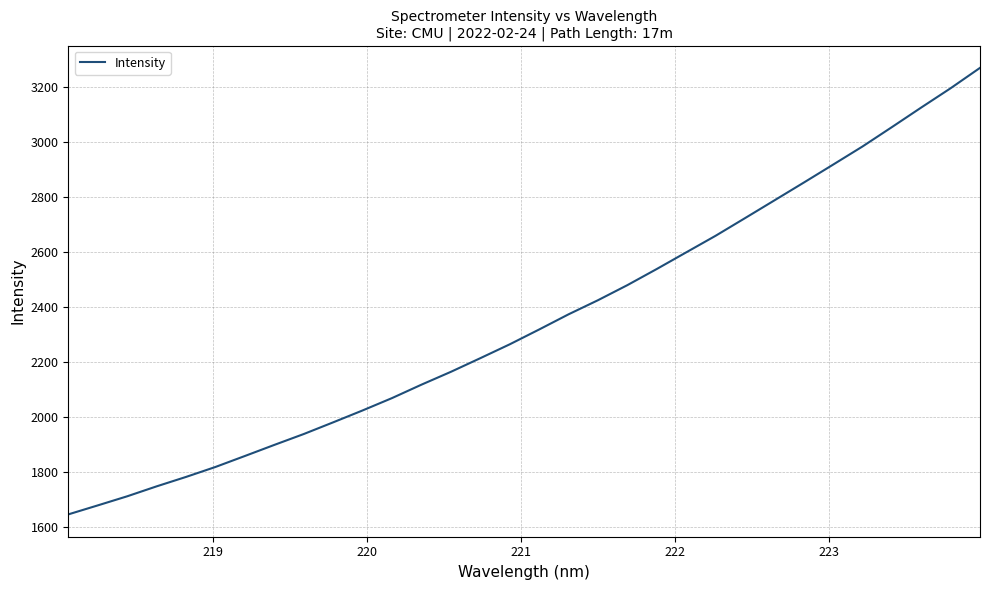

What is the difference between the maximum and minimum values?

1626.6